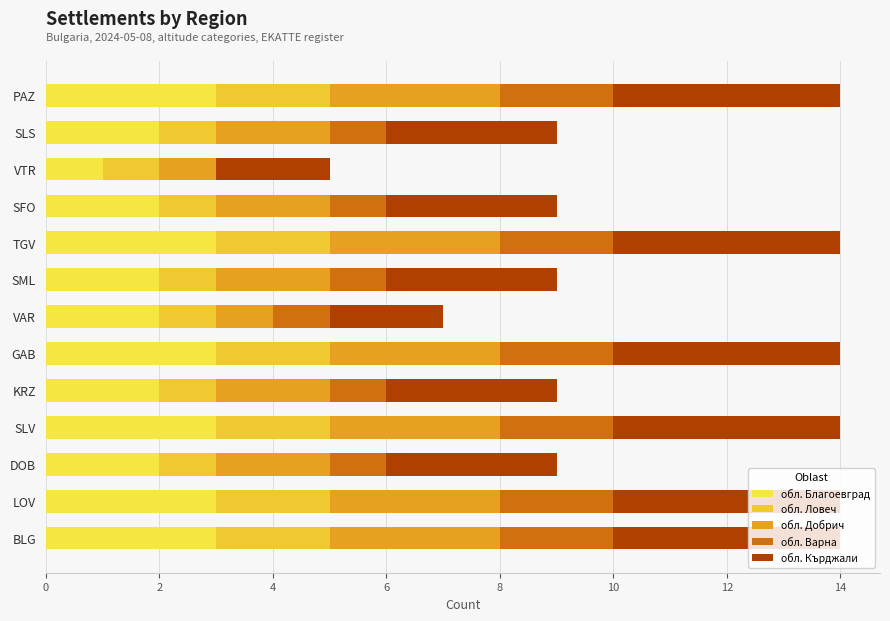

Count the number of categories in the chart.

13